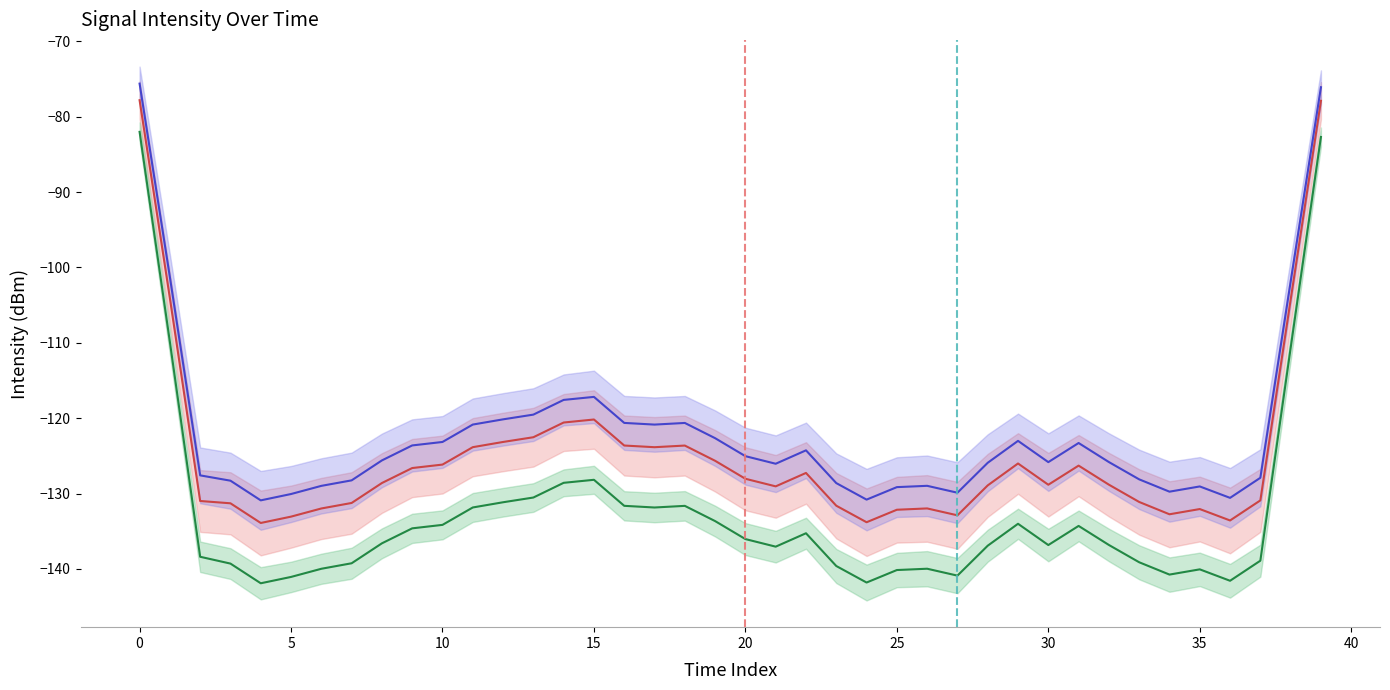

What is the minimum value for Distal?

-133.9